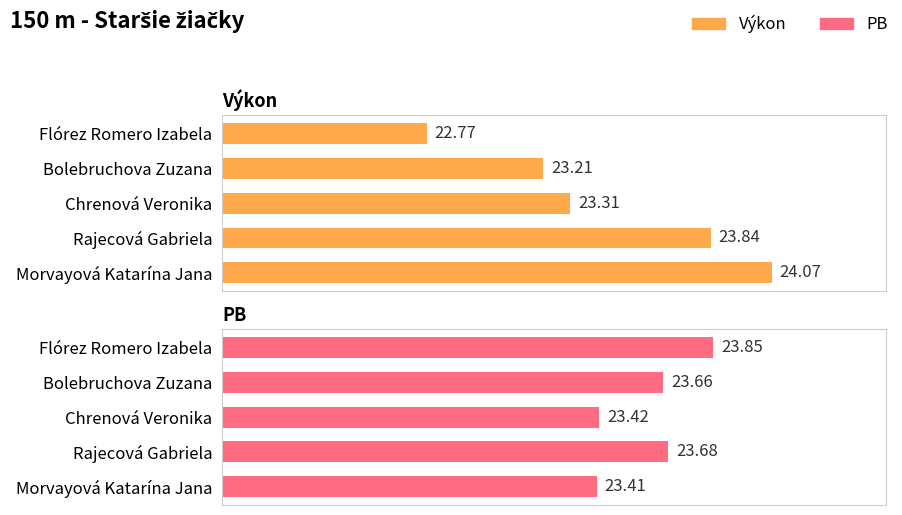

Which has a higher value, Bolebruchova Zuzana or Chrenová Veronika?

Chrenová Veronika